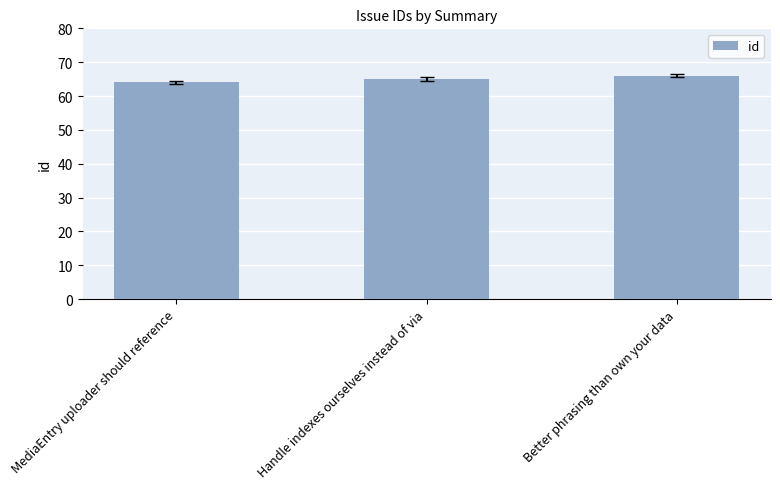

True or false: the data shows 101 at MediaEntry uploader should reference.

False